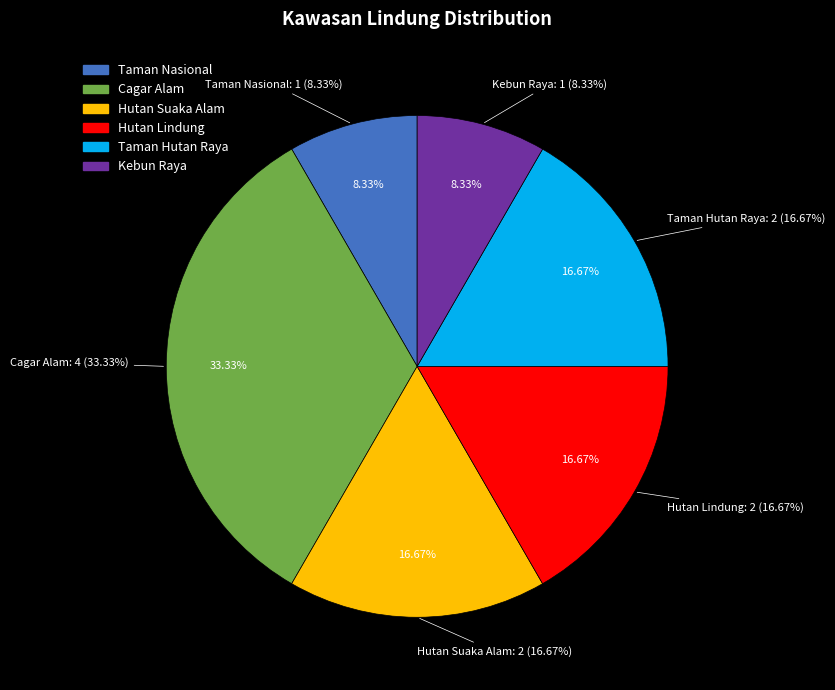

Is there a majority slice in this chart?

No